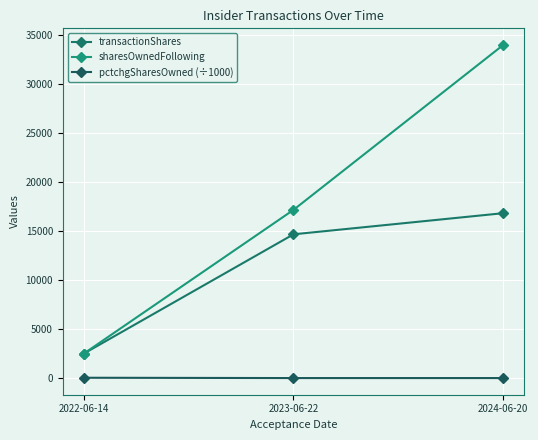

How many sharesOwnedFollowing values are between 2493 and 33976?

3